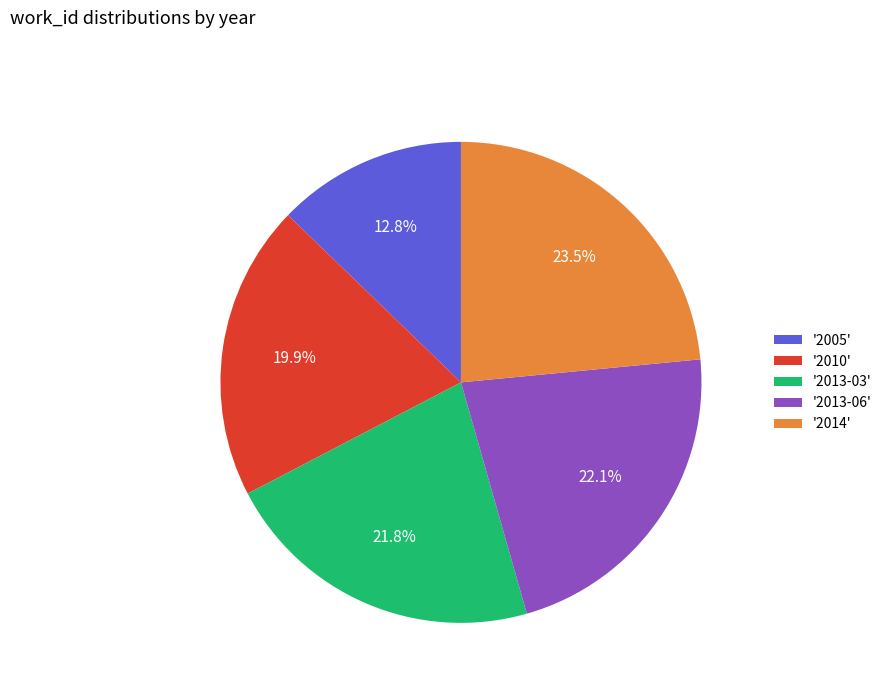

What is the largest slice in the pie chart?

'2014'